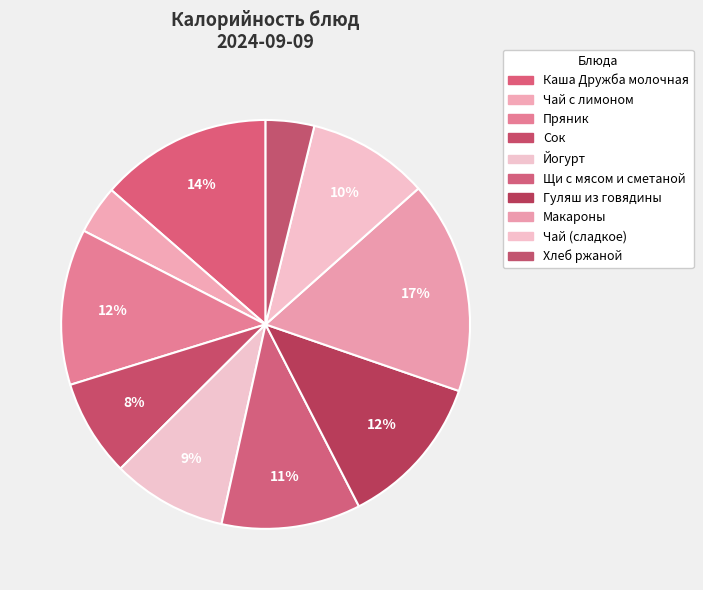

What percentage do Сок and Каша Дружба молочная together represent?

21.3%